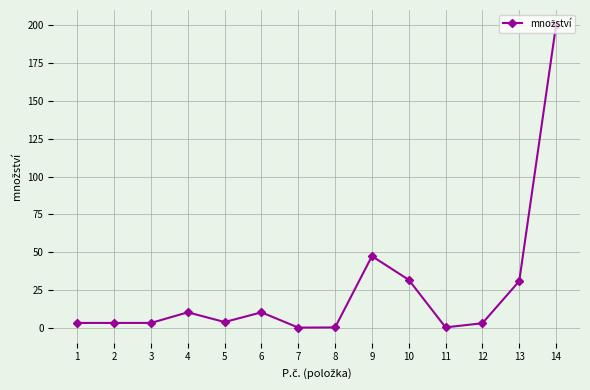

What is the difference between the second highest and minimum values?

47.2